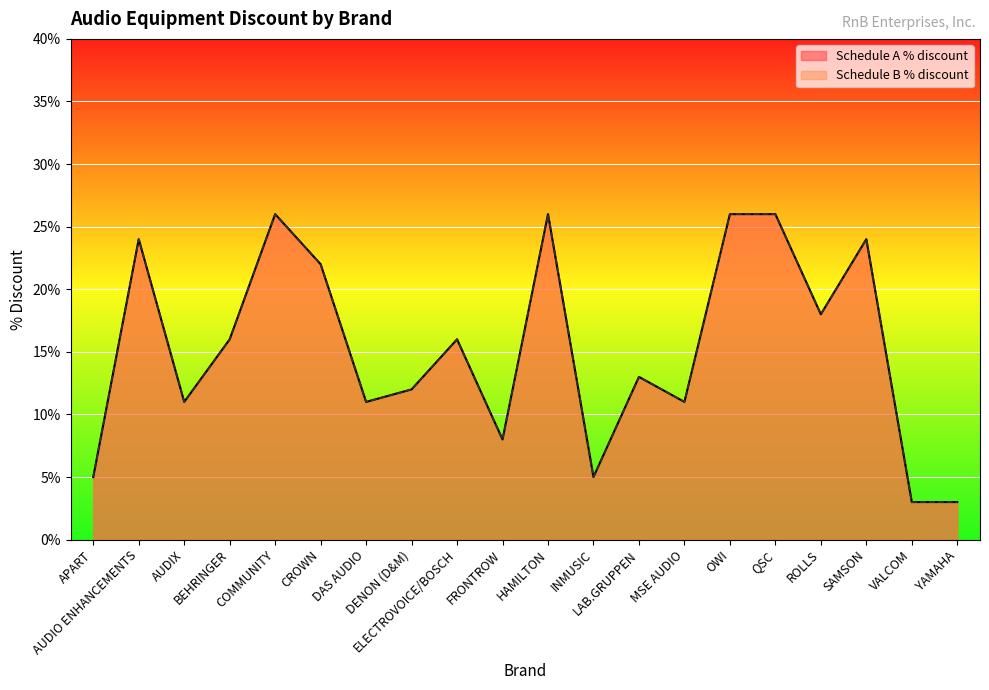

Which category has the lowest value across all series?

VALCOM